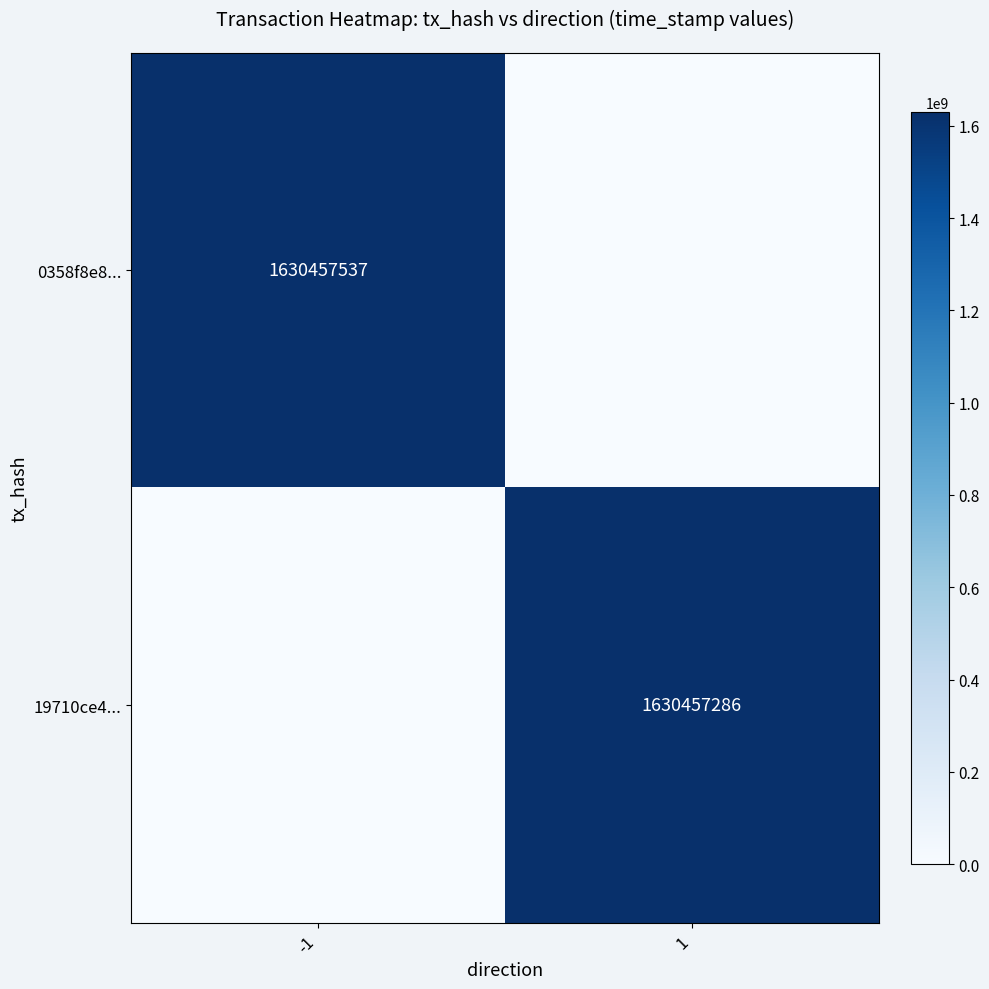

At which category is the sum across all series the highest?

-1